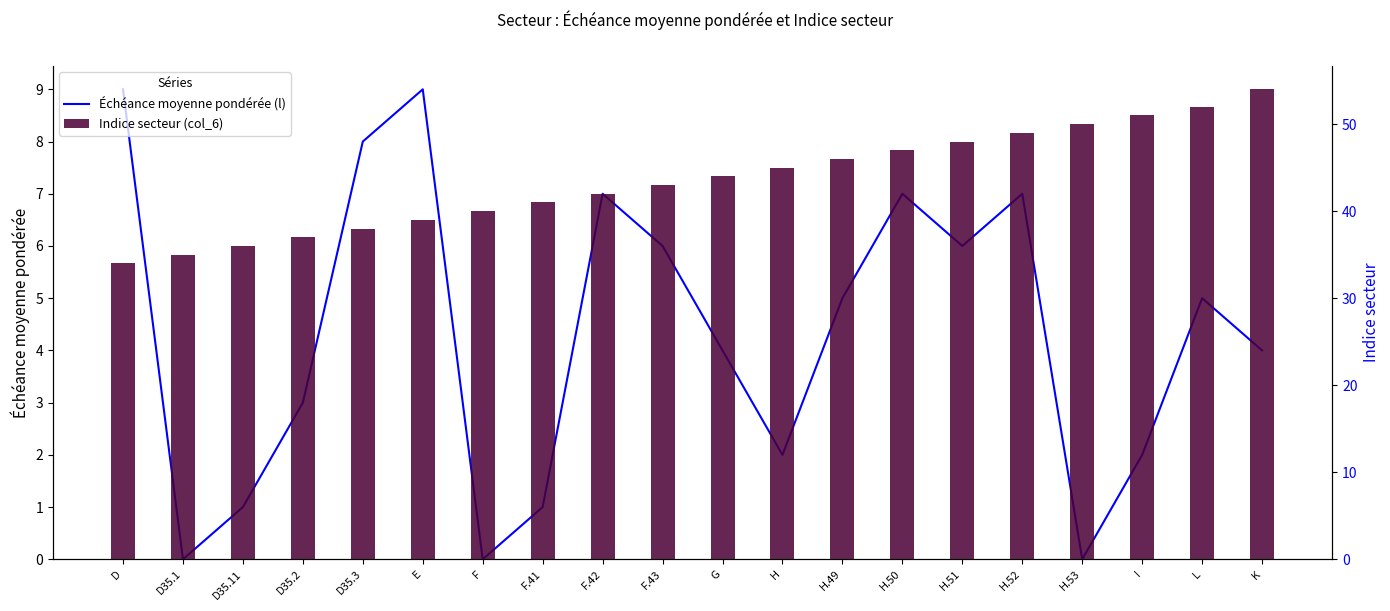

Reading left to right, what are all the values shown in this chart?

Échéance moyenne pondérée (l): 9	0	1	3	8	9	0	1	7	6	4	2	5	7	6	7	0	2	5	4
Indice secteur (col_6): 34	35	36	37	38	39	40	41	42	43	44	45	46	47	48	49	50	51	52	54